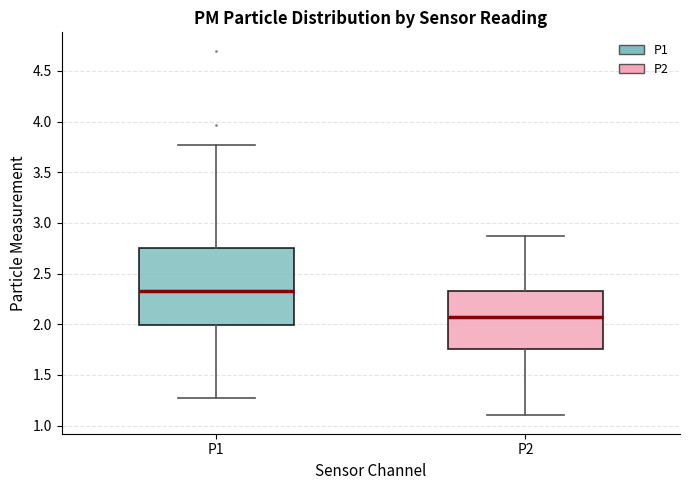

Reading left to right, transcribe this box plot: for each box, give where its median line is, the range the box spans, and where its two whiskers end, as read against the y-axis. The values are not printed on the chart, so give them approximately, as read against the axis.

P1: median 2.35, box 2.00 to 2.75, whiskers 1.25 to 3.75
P2: median 2.05, box 1.75 to 2.35, whiskers 1.10 to 2.85